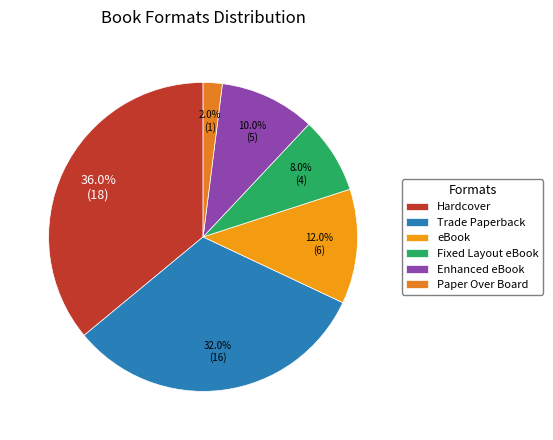

What percentage is NOT represented by Hardcover?

64.0%